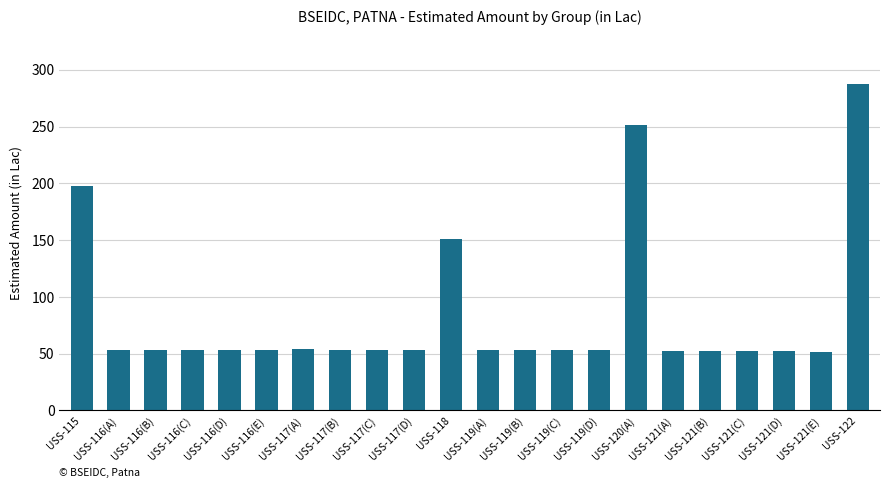

What is the smallest value displayed?

51.9